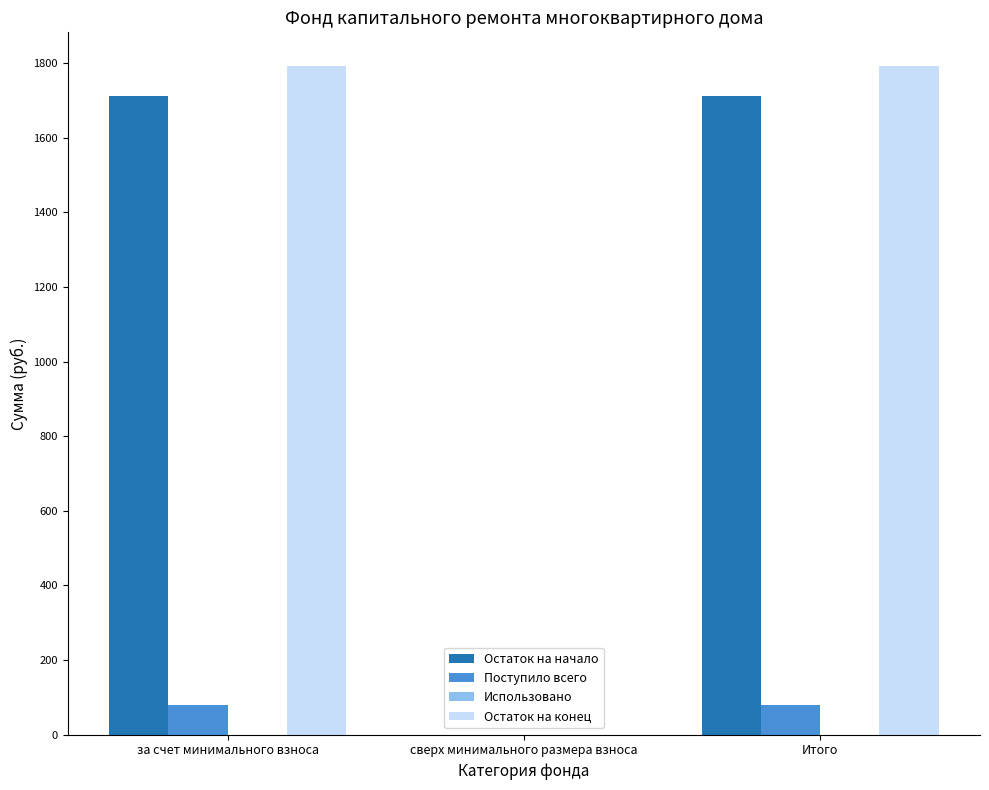

Is the value of Остаток на начало at за счет минимального взноса greater than the value of Поступило всего at Итого?

Yes